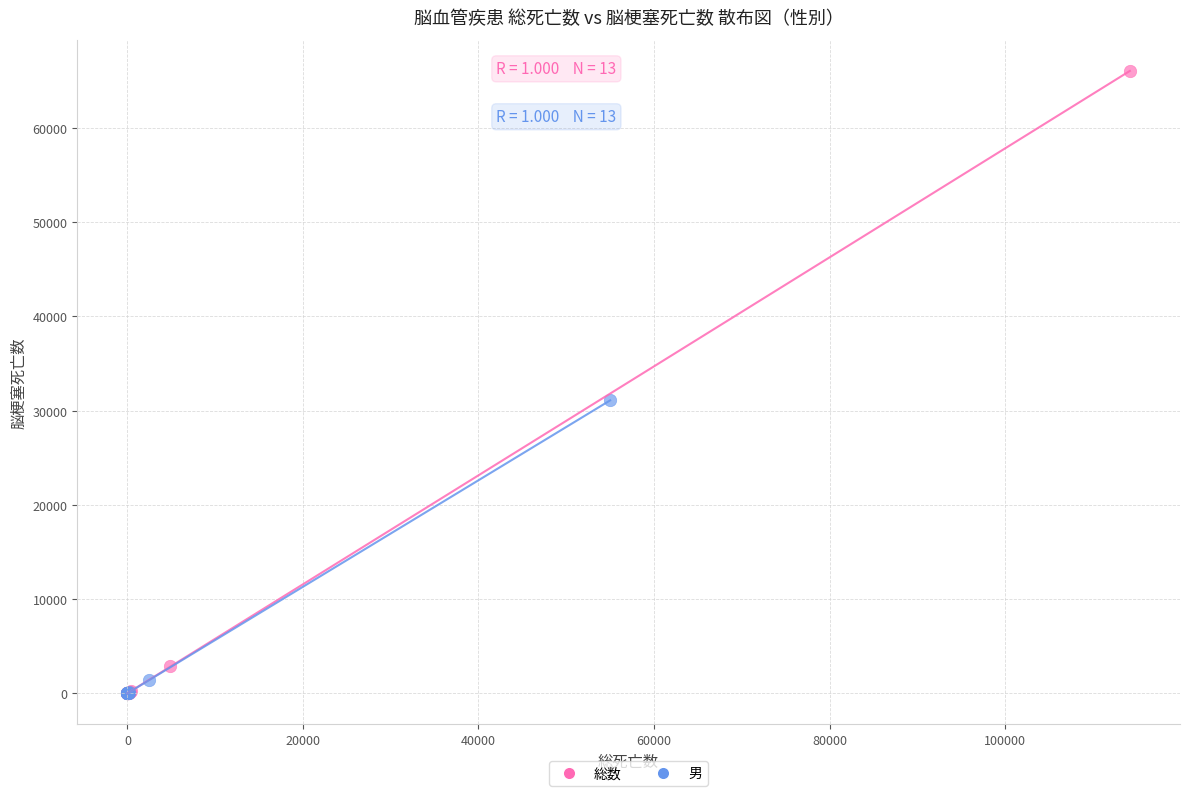

Which series has the widest spread of Y values?

総数